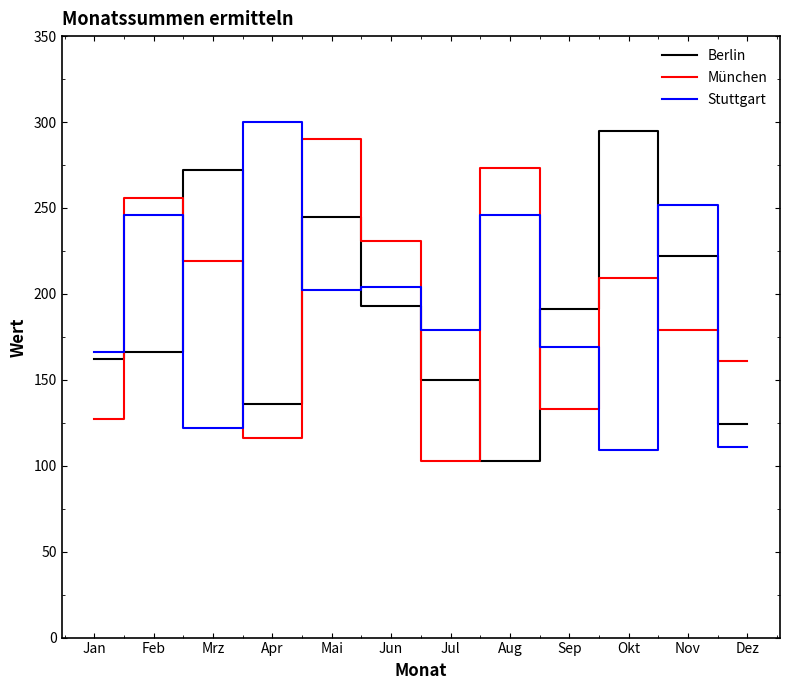

Is the value of Berlin at Mrz greater than the value of Stuttgart at Nov?

Yes